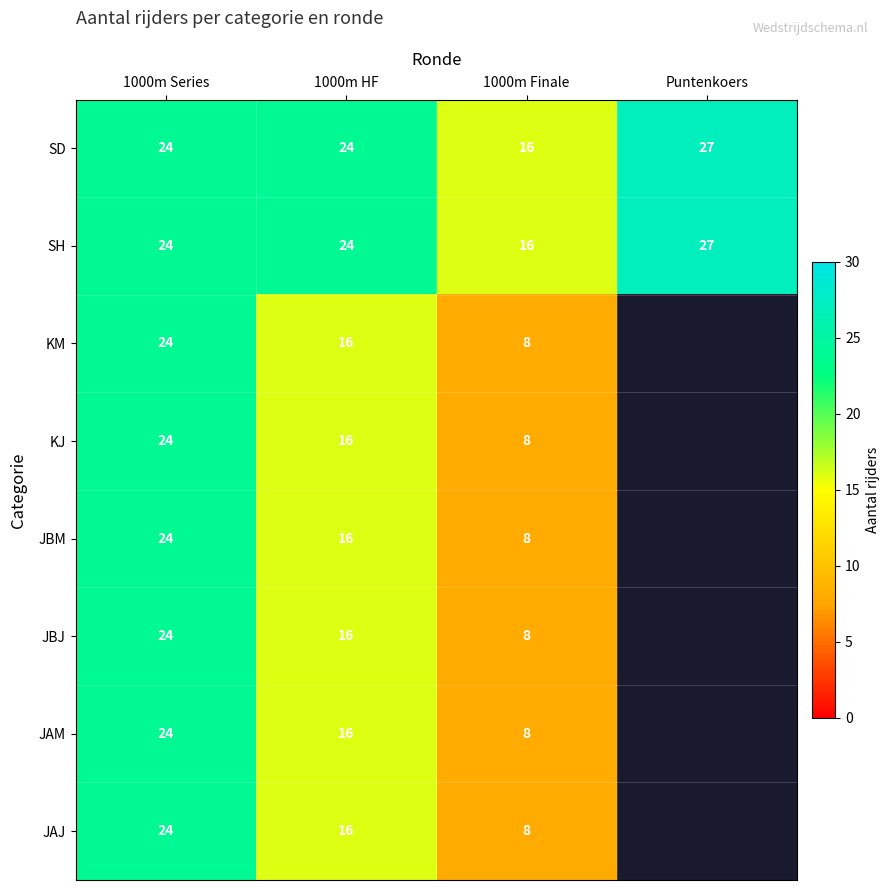

True or false: JAJ has a value of 8 at 1000m Finale.

True